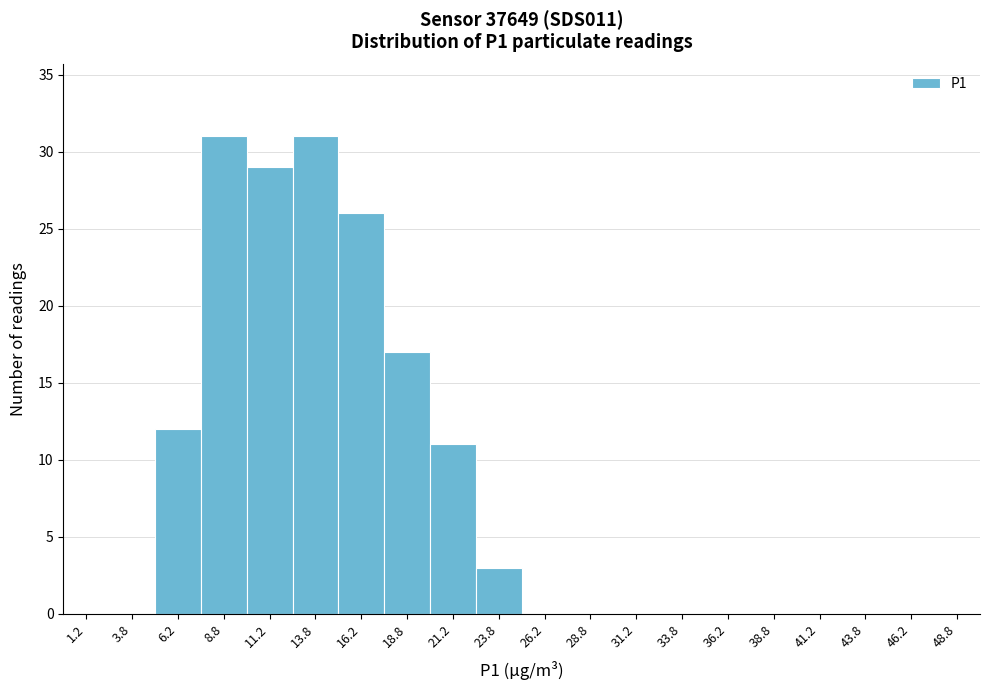

Reading left to right, transcribe this chart: for each bar, give the range it covers on the x-axis and its height. The values are not printed on the chart, so give them approximately, as read against the axis.

0.0 to 2.5: 0
2.5 to 5.0: 0
5.0 to 7.5: 12
7.5 to 10.0: 31
10.0 to 12.5: 29
12.5 to 15.0: 31
15.0 to 17.5: 26
17.5 to 20.0: 17
20.0 to 22.5: 11
22.5 to 25.0: 3
25.0 to 27.5: 0
27.5 to 30.0: 0
30.0 to 32.5: 0
32.5 to 35.0: 0
35.0 to 37.5: 0
37.5 to 40.0: 0
40.0 to 42.5: 0
42.5 to 45.0: 0
45.0 to 47.5: 0
47.5 to 50.0: 0